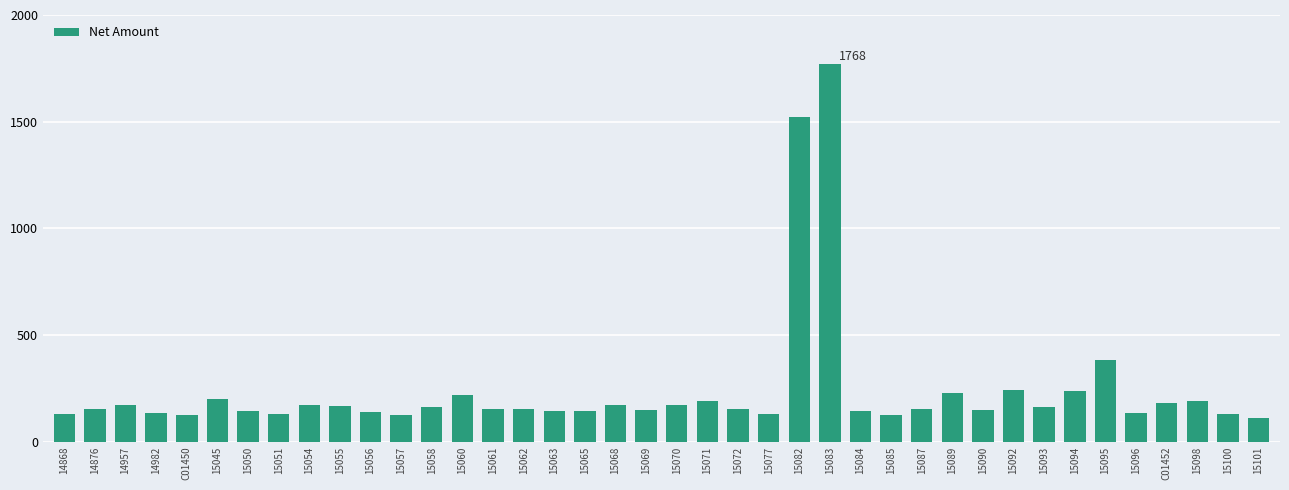

Approximately how many times larger is the value at 15061 compared to 15094?

0.6